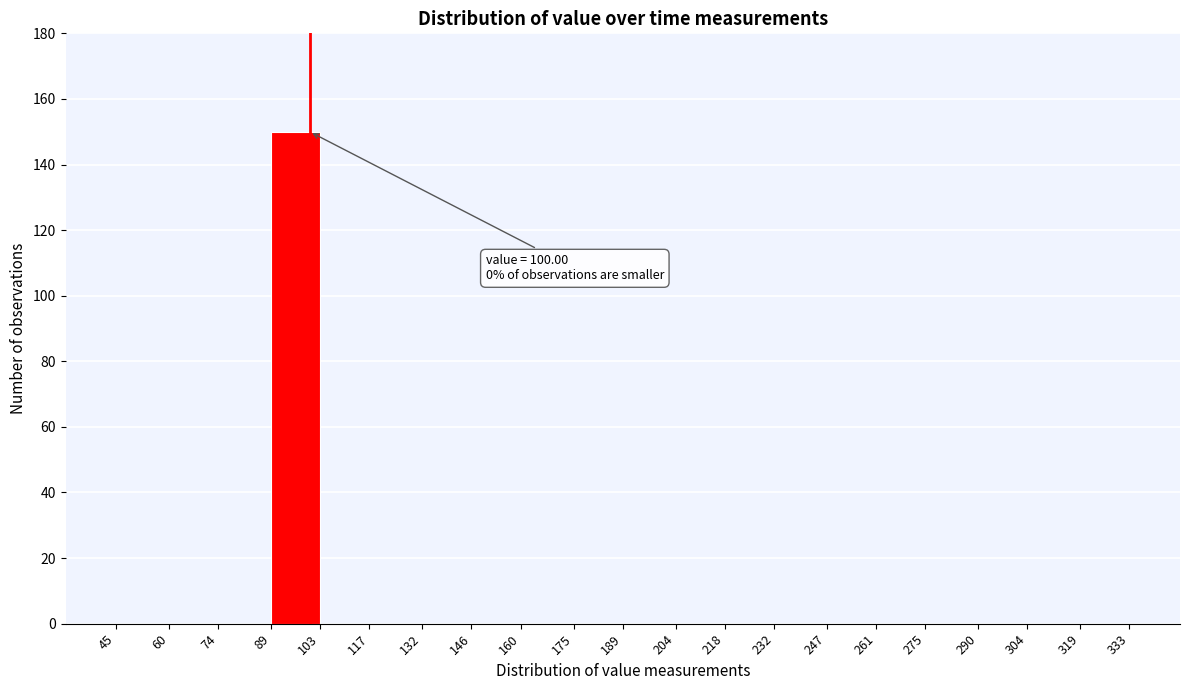

Which range on the x-axis has the tallest bar?

89 to 103